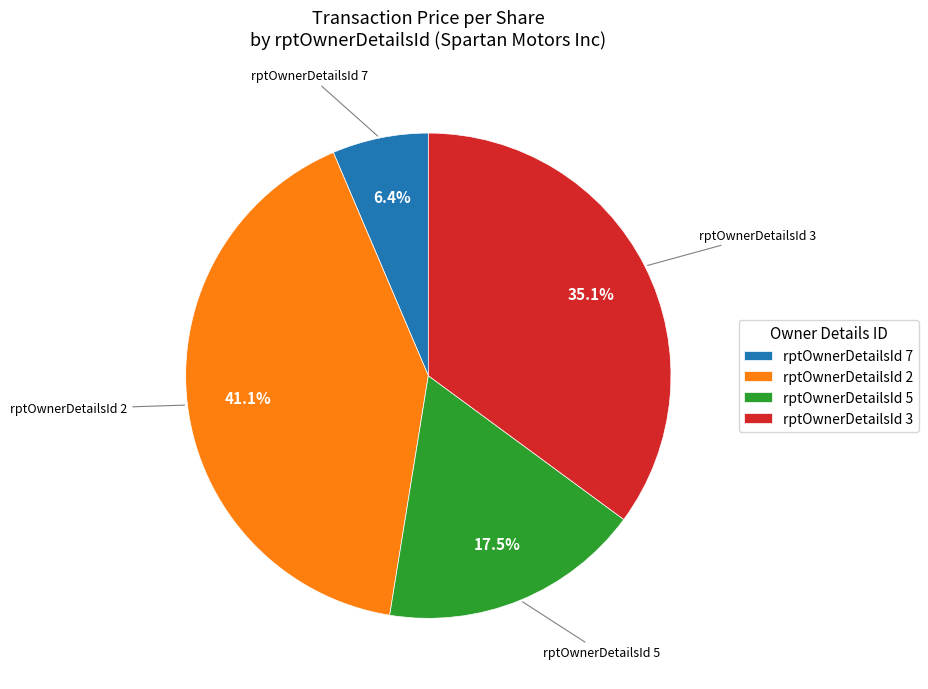

Which category has the smallest portion of the pie?

rptOwnerDetailsId 7